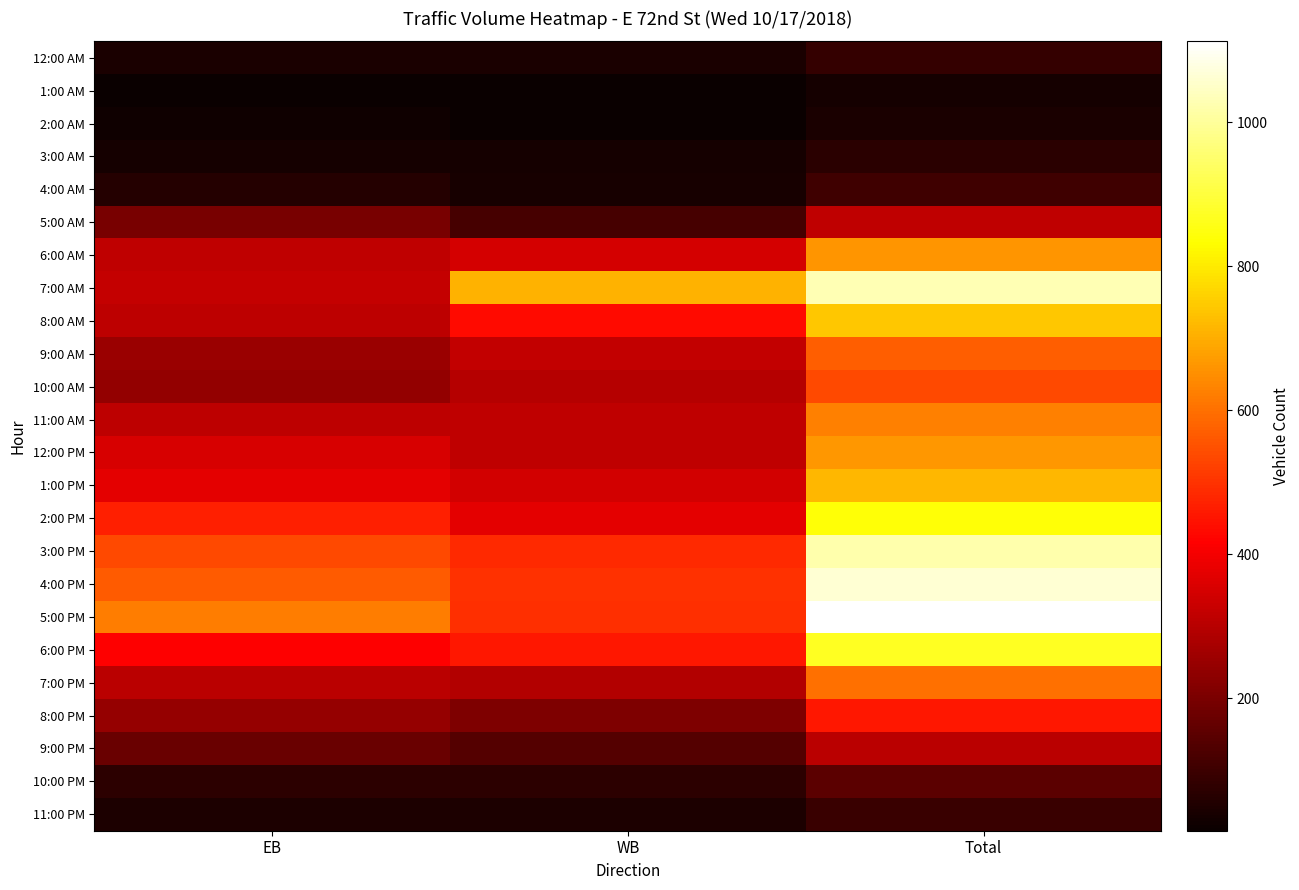

Reading left to right, extract all data points from this chart.

12:00 AM: EB=43	WB=44	Total=87
1:00 AM: EB=19	WB=18	Total=37
2:00 AM: EB=26	WB=16	Total=42
3:00 AM: EB=34	WB=34	Total=68
4:00 AM: EB=63	WB=41	Total=104
5:00 AM: EB=198	WB=117	Total=315
6:00 AM: EB=313	WB=346	Total=659
7:00 AM: EB=323	WB=706	Total=1029
8:00 AM: EB=310	WB=433	Total=743
9:00 AM: EB=254	WB=316	Total=570
10:00 AM: EB=239	WB=298	Total=537
11:00 AM: EB=311	WB=313	Total=624
12:00 PM: EB=354	WB=312	Total=666
1:00 PM: EB=375	WB=343	Total=718
2:00 PM: EB=466	WB=372	Total=838
3:00 PM: EB=535	WB=484	Total=1019
4:00 PM: EB=566	WB=497	Total=1063
5:00 PM: EB=620	WB=492	Total=1112
6:00 PM: EB=418	WB=453	Total=871
7:00 PM: EB=307	WB=292	Total=599
8:00 PM: EB=245	WB=208	Total=453
9:00 PM: EB=171	WB=136	Total=307
10:00 PM: EB=74	WB=75	Total=149
11:00 PM: EB=47	WB=50	Total=97